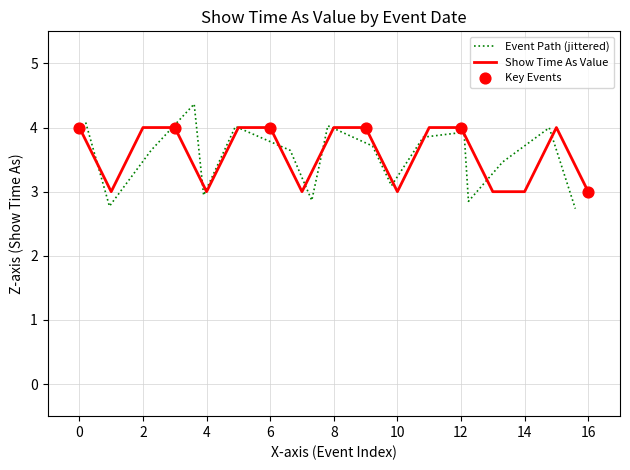

What is the approximate value of Show Time As Value at 6?

4